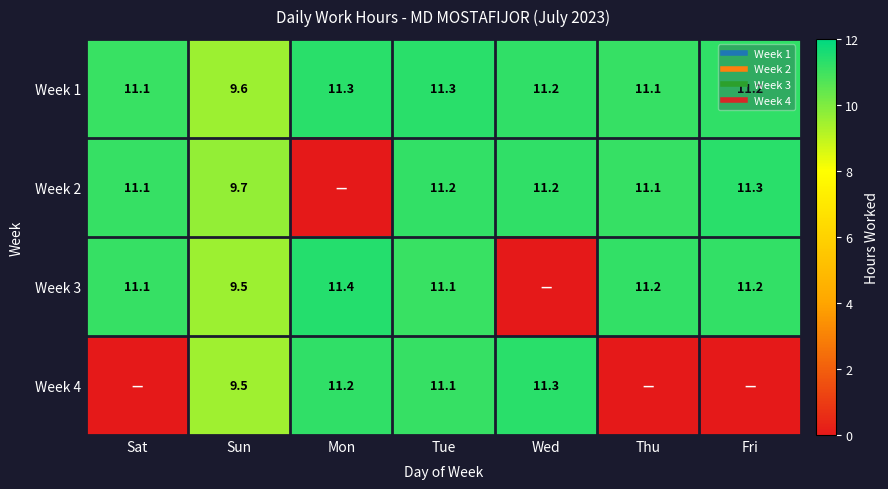

At how many categories does at least one series exceed 9?

7